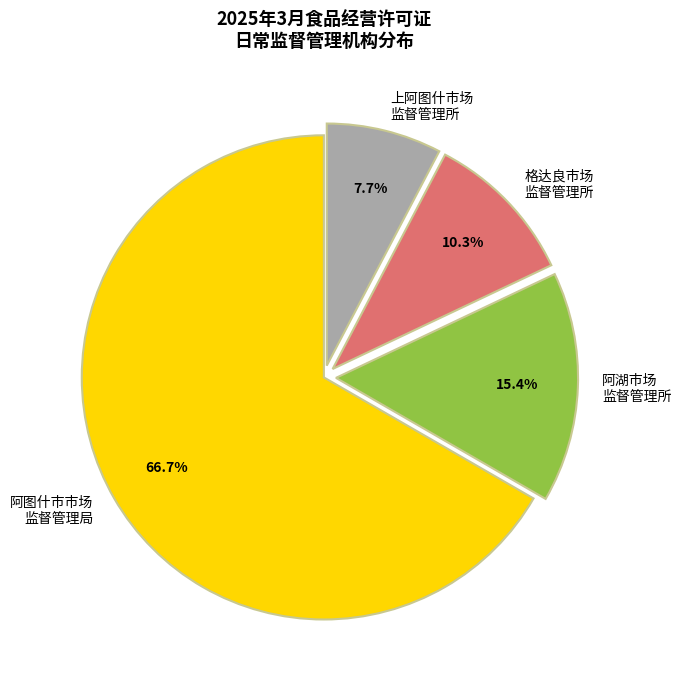

Does any single category account for the majority?

Yes